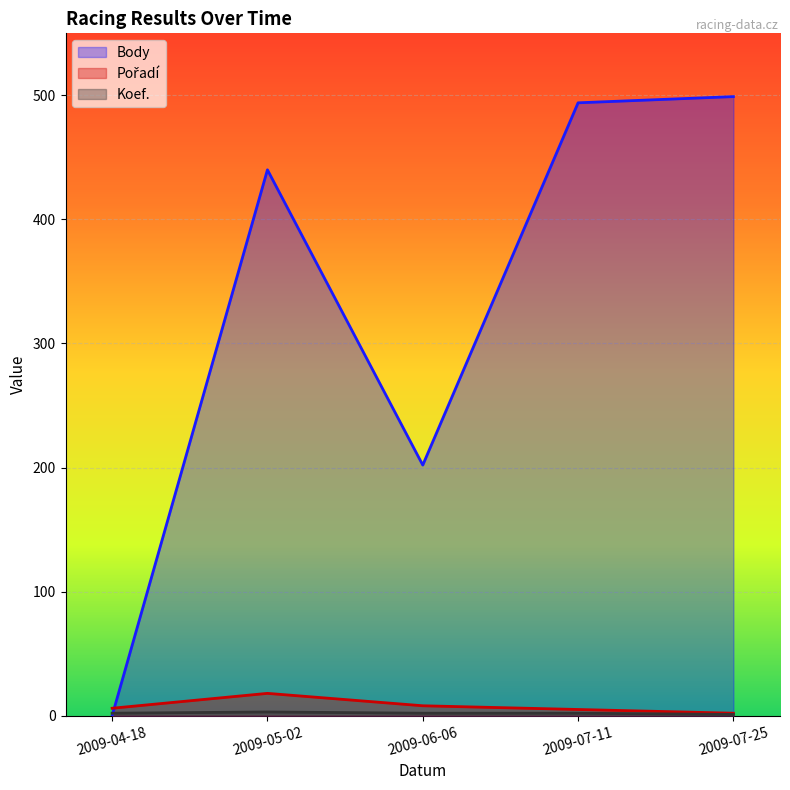

Read the Koef. value at 2009-04-18.

2